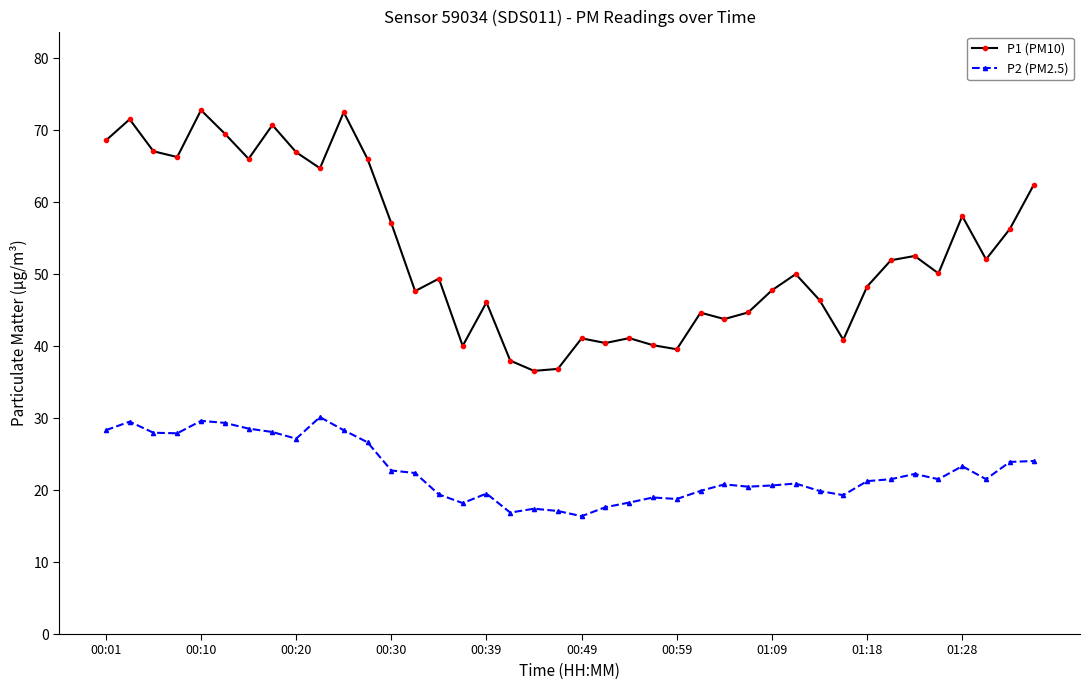

What are all the series names shown in the legend?

P1 (PM10), P2 (PM2.5)